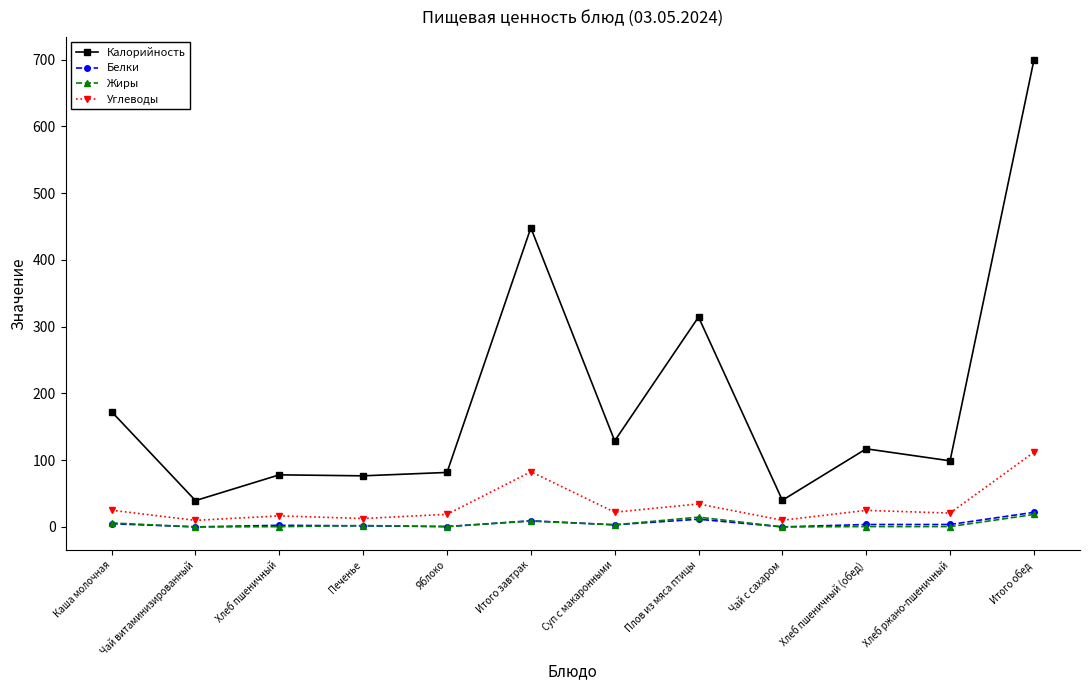

True or false: Углеводы and Калорийность intersect in this chart.

False